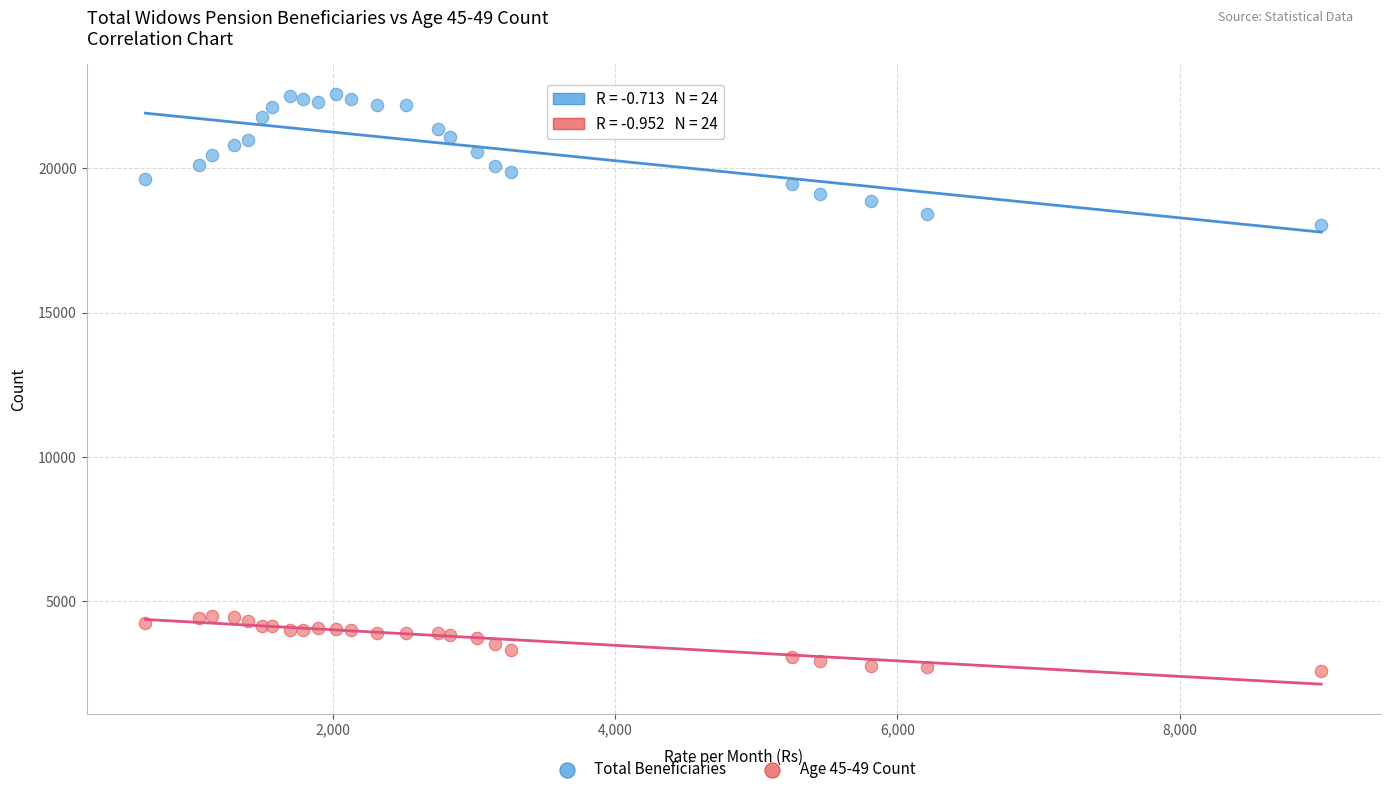

Which series contains the lowest Y value?

Age 45-49 Count